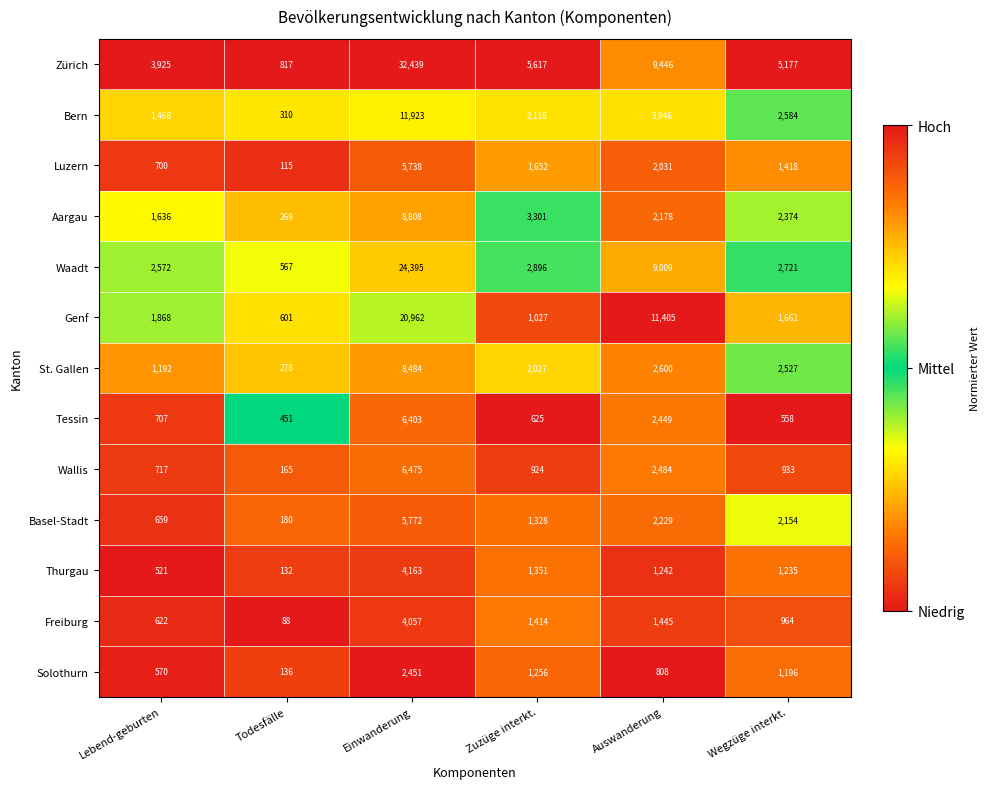

What is the difference between the second highest and second lowest values in the Solothurn series?

686